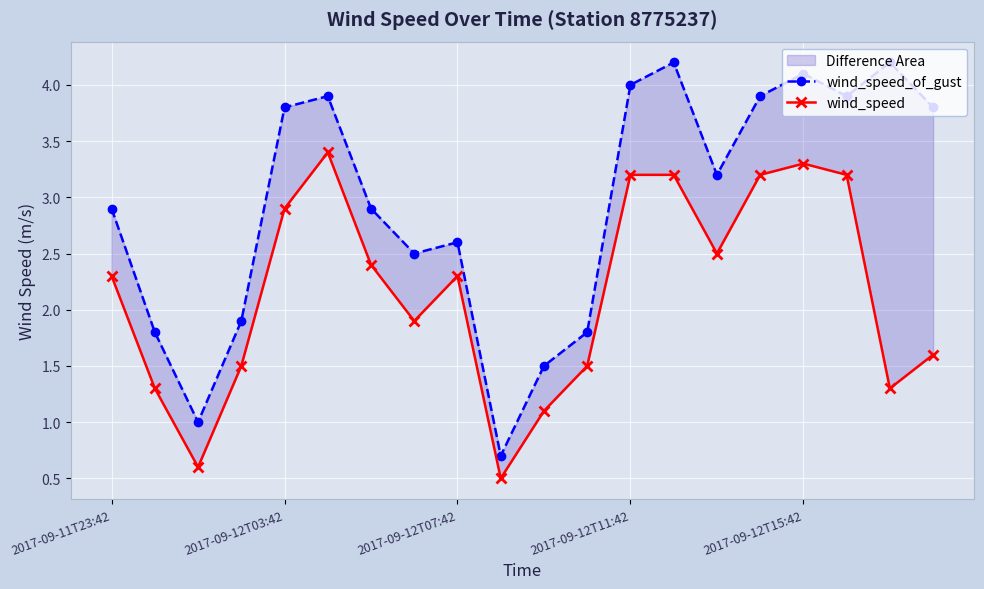

How many values in the wind_speed series are below 2?

9